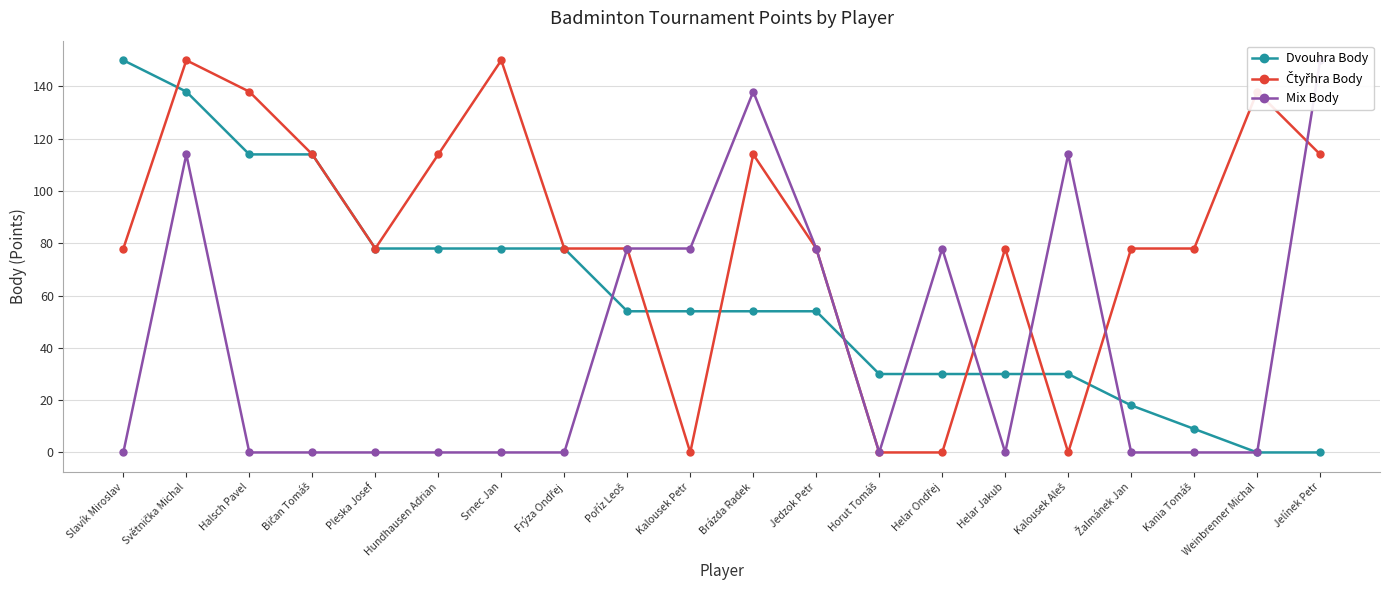

True or false: Dvouhra Body has more than 2 interior local peaks.

False